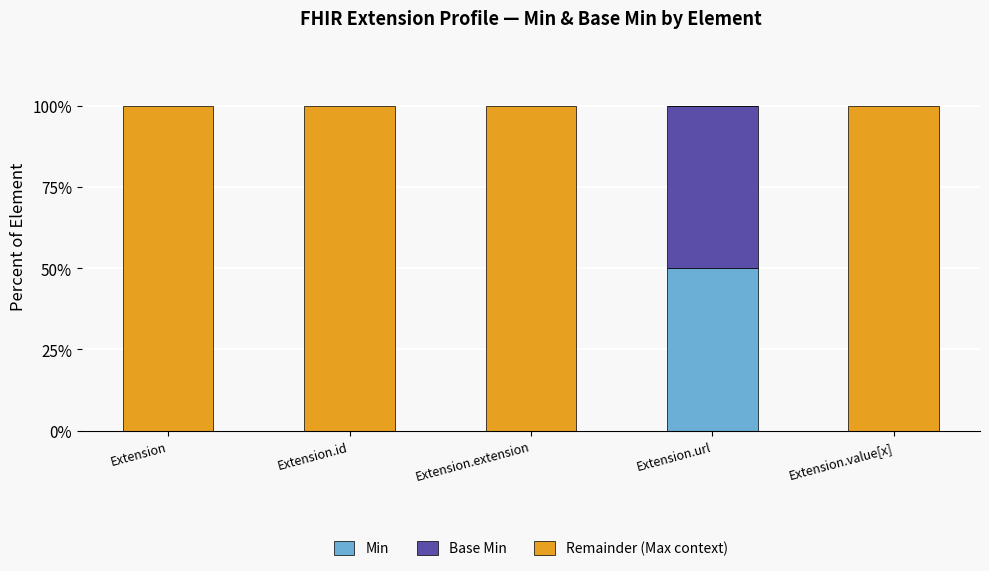

At which label does Min reach its peak?

Extension.url